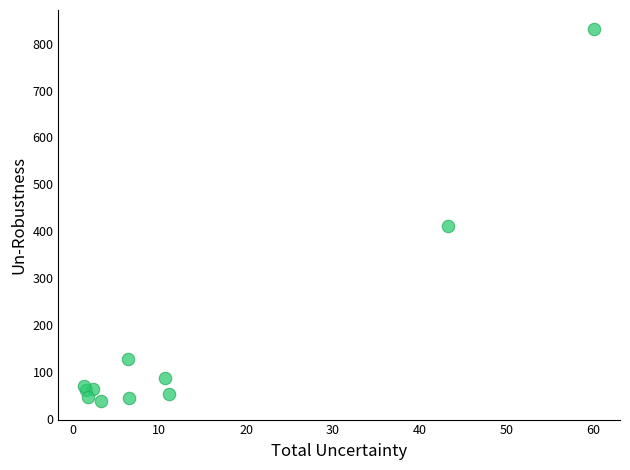

What Y value in the scatter plot is closest to 435?

412